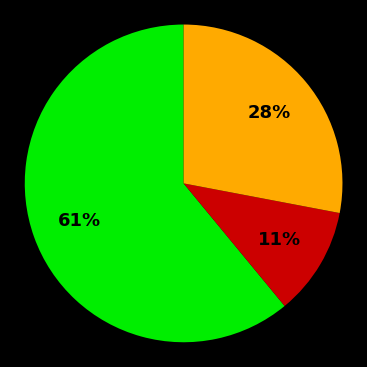

To the nearest percent, what is the average slice percentage?

33%